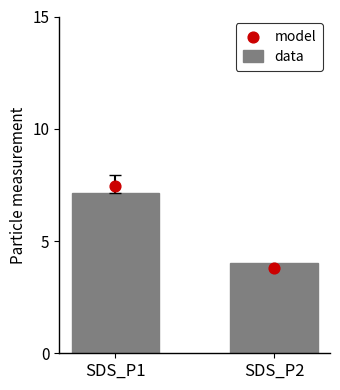

Is the value of model at SDS_P2 greater than the value of data at SDS_P2?

No